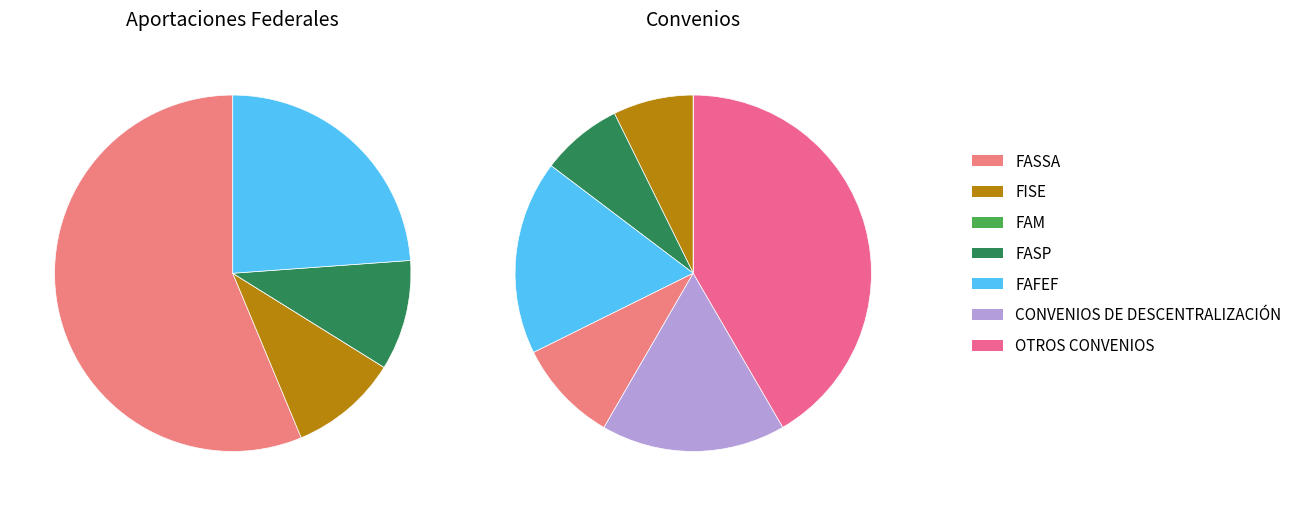

How many slices are in this pie chart?

7